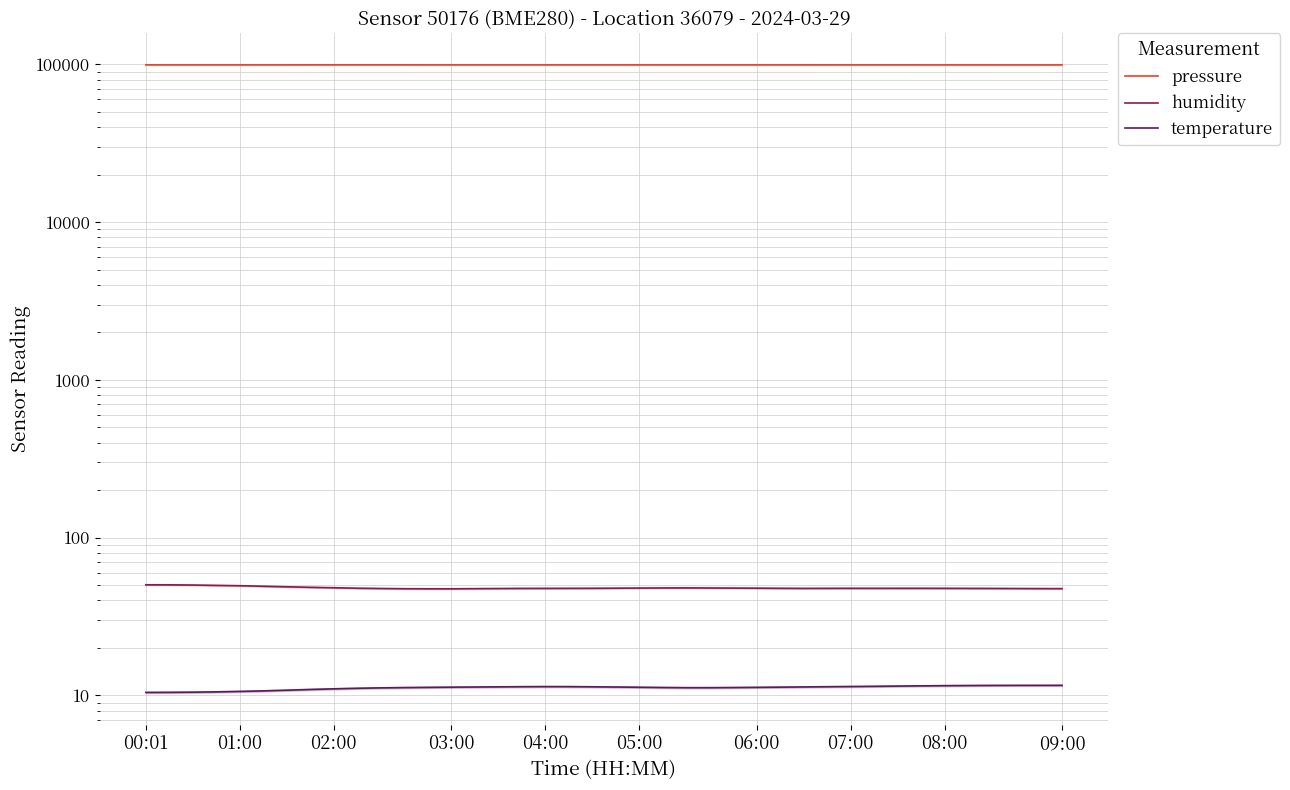

Which category has the lowest value across all series?

00:01